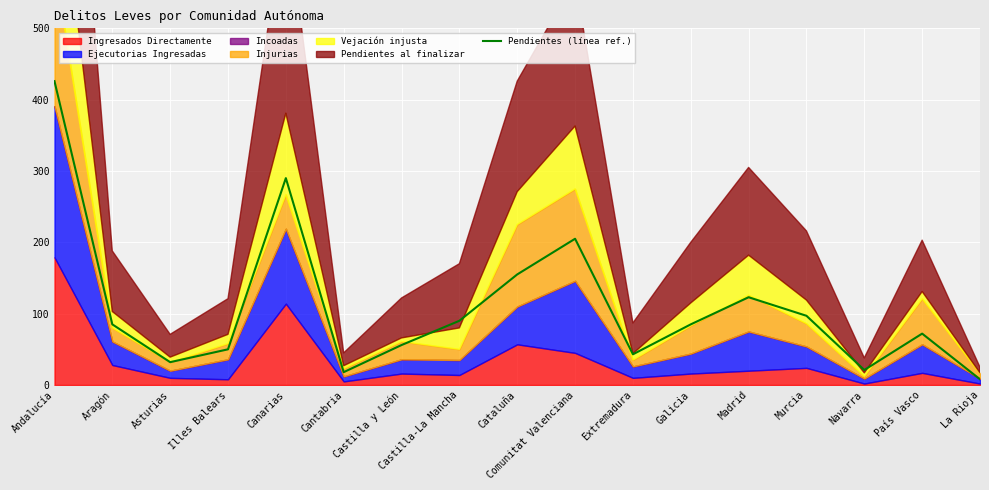

What is the ratio of the value at Cantabria to the value at Castilla y León?

0.3